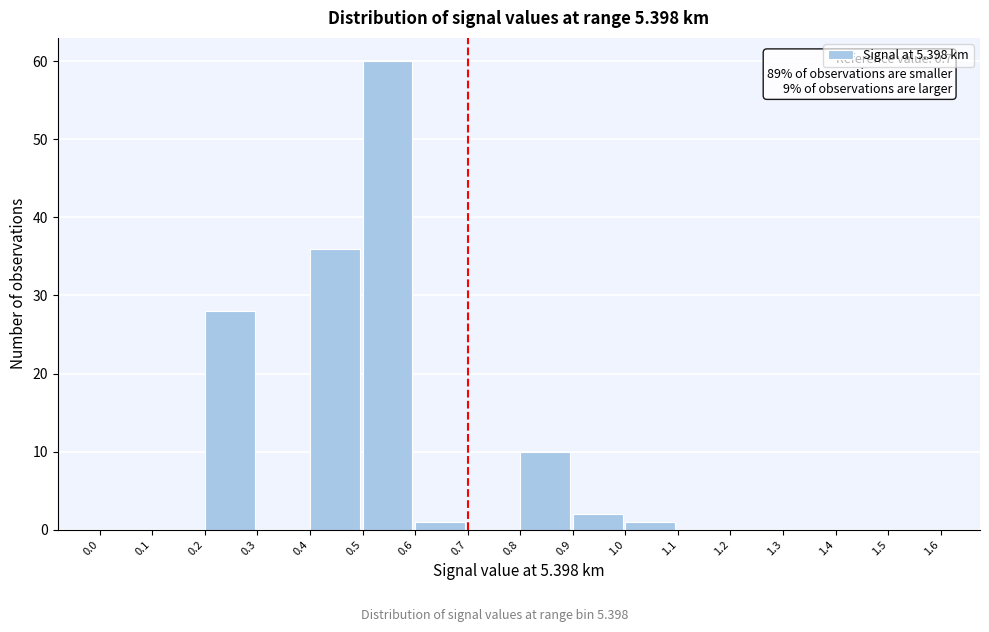

Which range on the x-axis has the tallest bar?

0.5 to 0.6